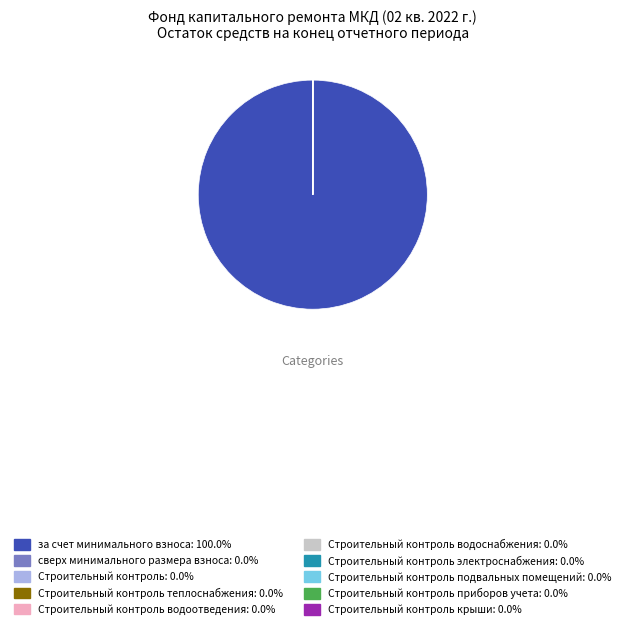

Is there any slice that represents more than half of the pie?

Yes